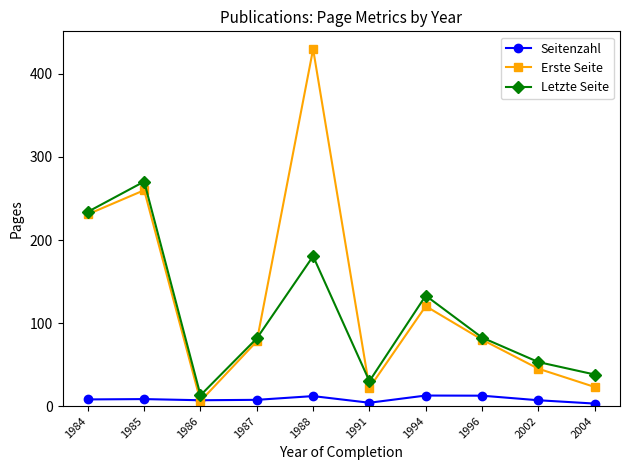

True or false: Seitenzahl has a value of 7.0 at 1986.

True